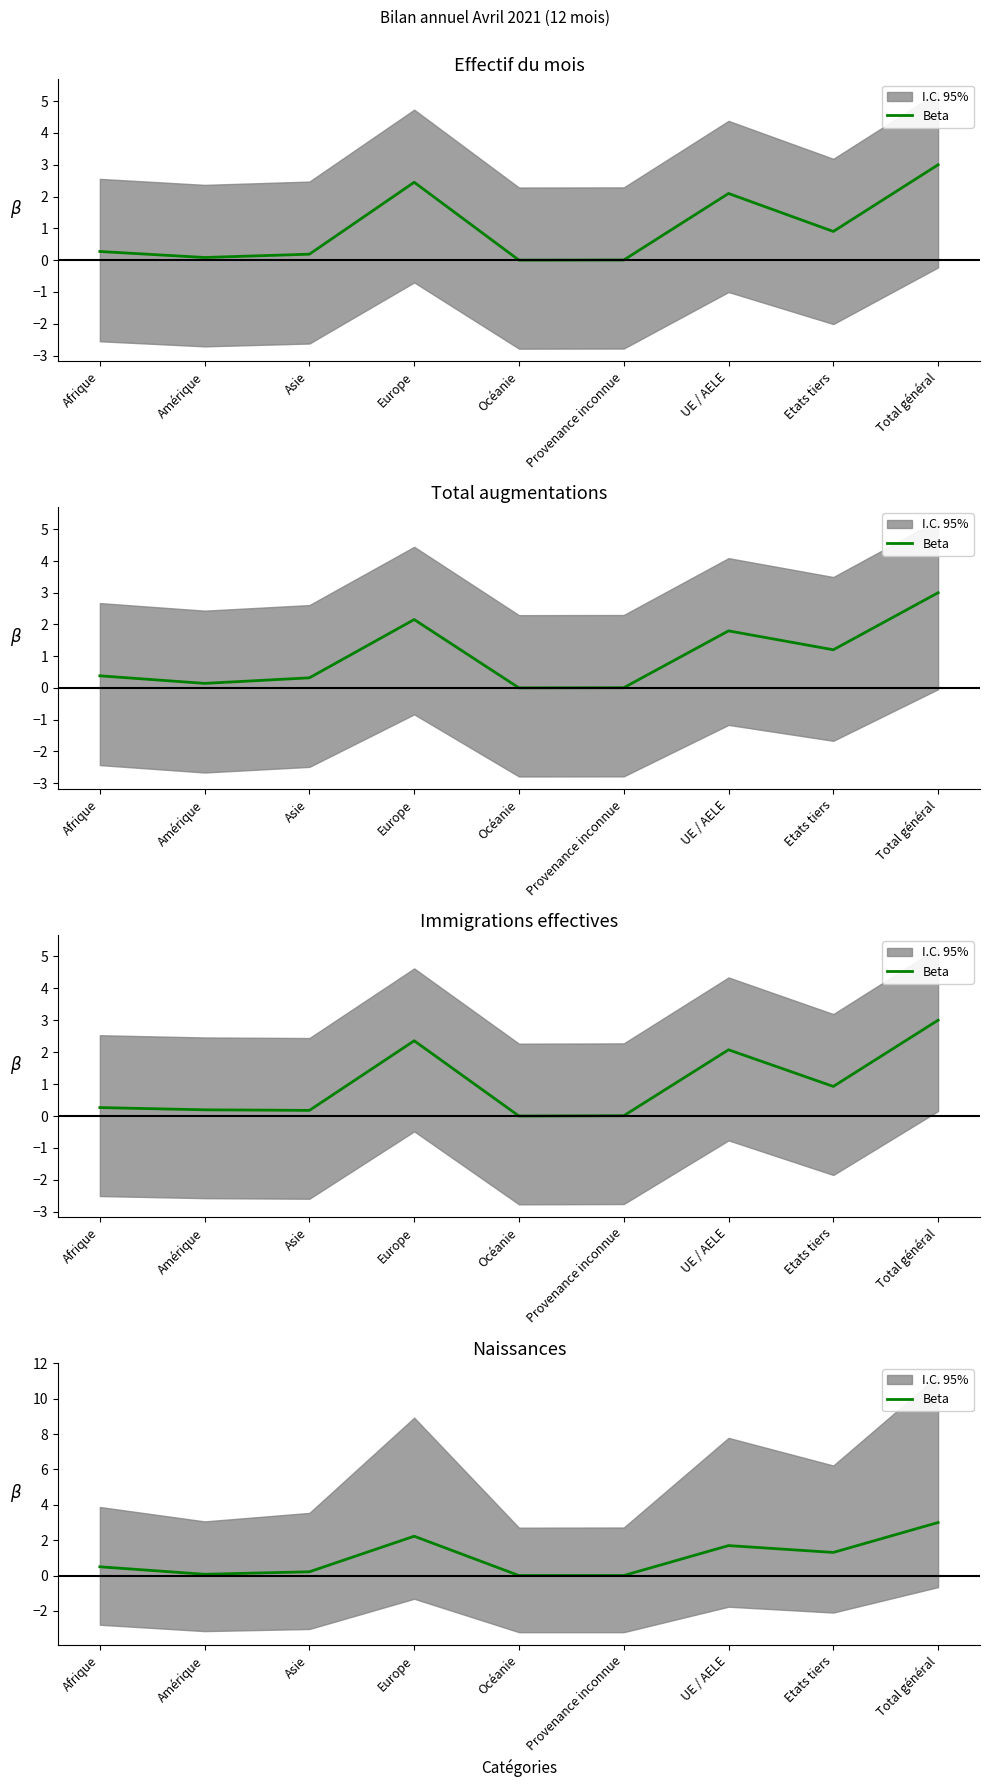

The value at Afrique is 0.5. True or false?

True